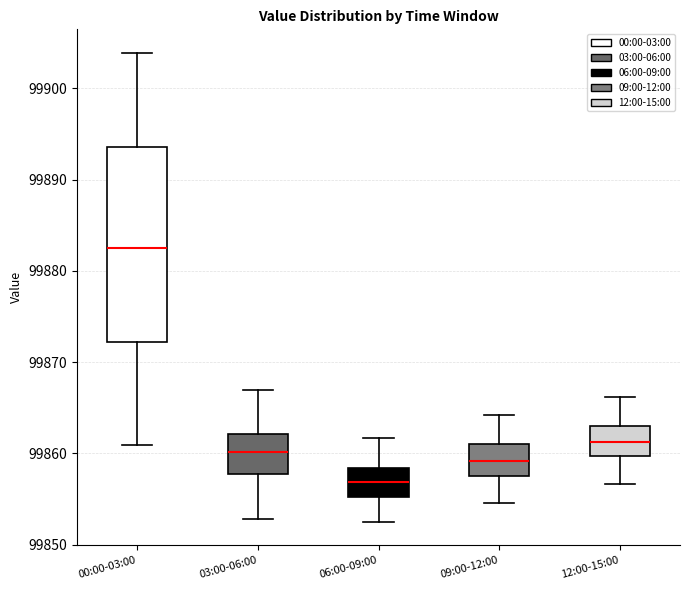

Which box has the lowest median line?

06:00-09:00